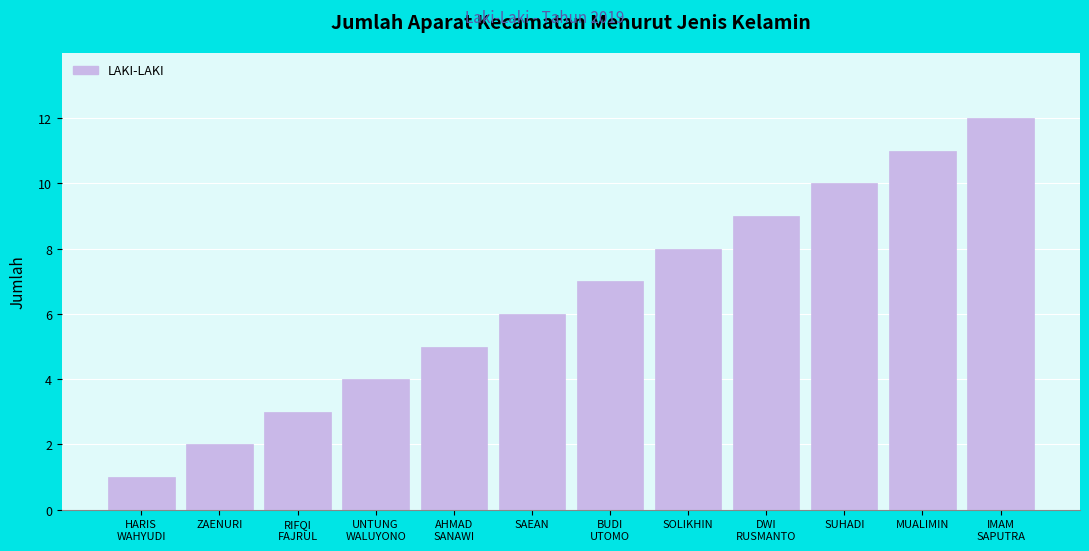

What is the label of the 3rd bar from the right?

SUHADI